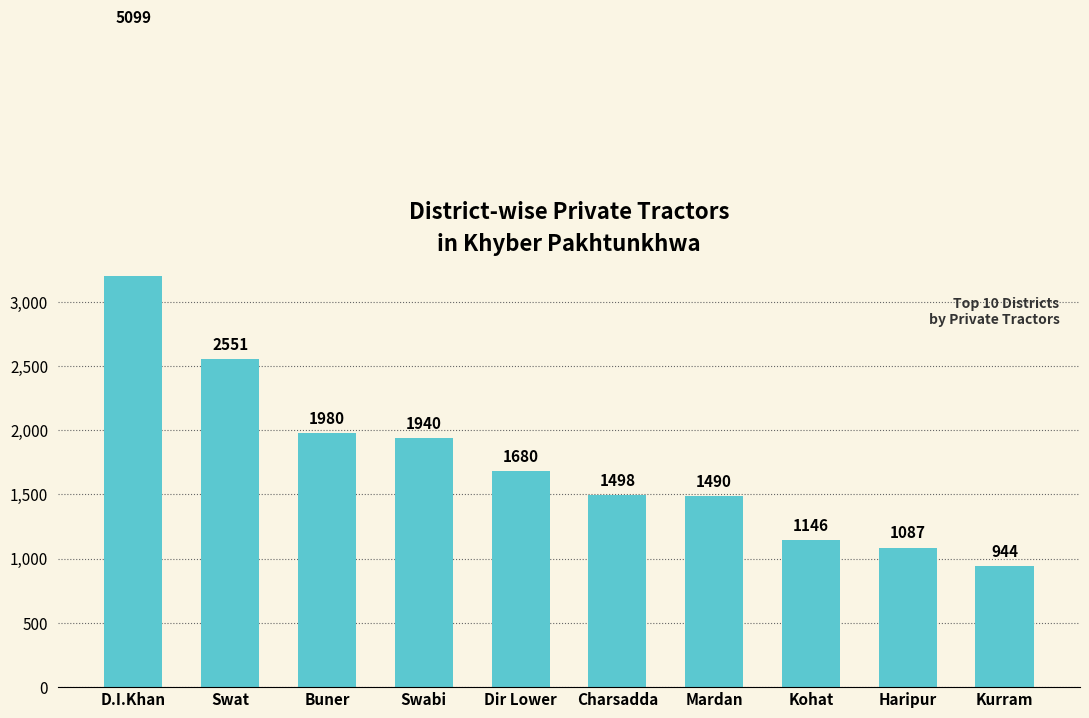

What is the ratio of the value at Kohat to the value at Buner?

0.6